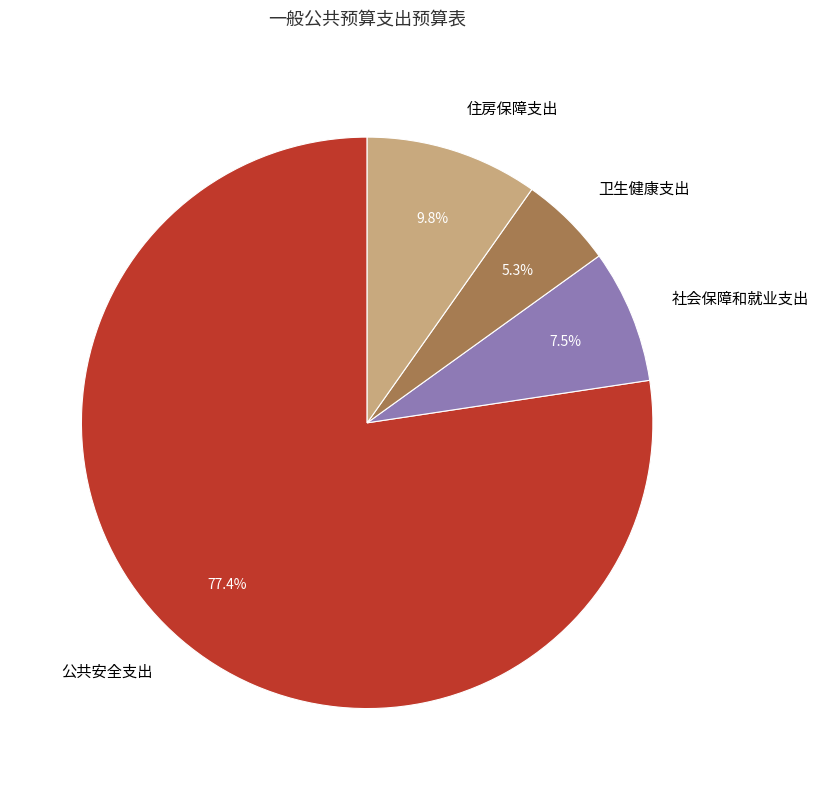

How many slices are in this pie chart?

4